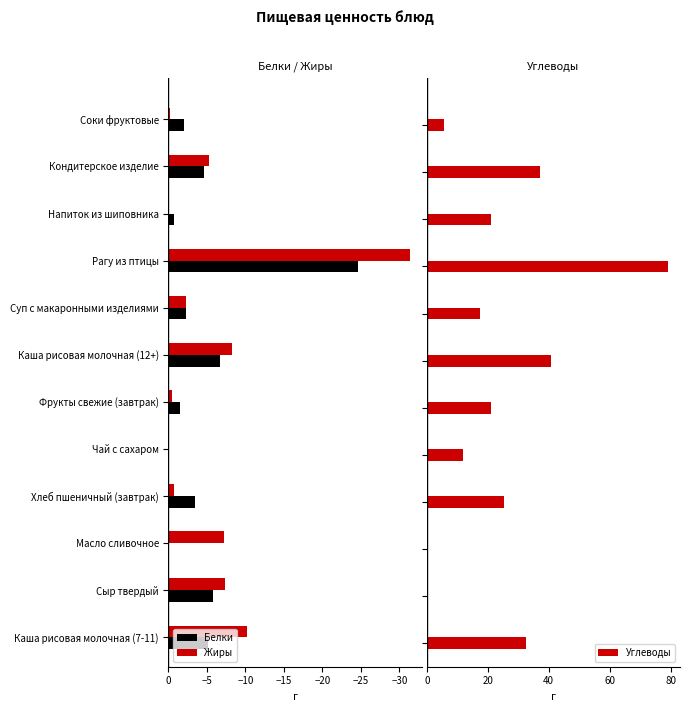

How many data points does each series have?

12